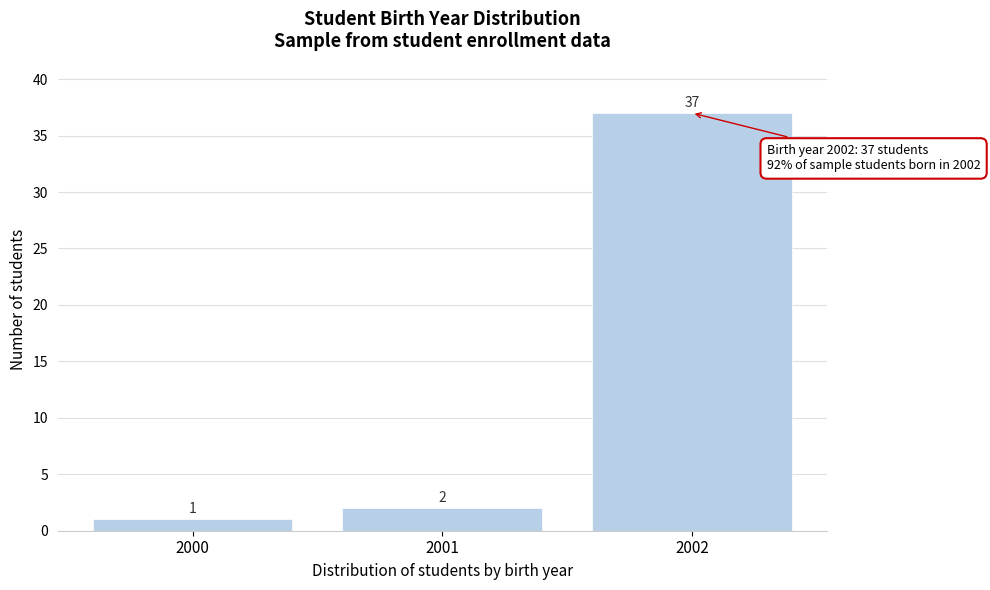

Reading left to right, extract all data points from this chart.

2000=1	2001=2	2002=37